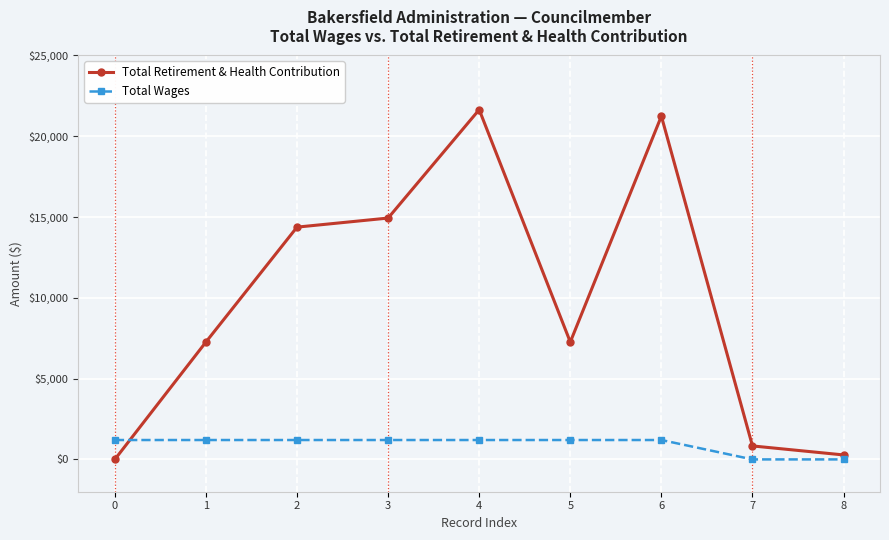

Reading left to right, what are all the values shown in this chart?

Total Retirement & Health Contribution: 0=0	1=7265	2=14377	3=14938	4=21647	5=7265	6=21245	7=834	8=277
Total Wages: 0=1200	1=1200	2=1200	3=1200	4=1200	5=1200	6=1200	7=0	8=0